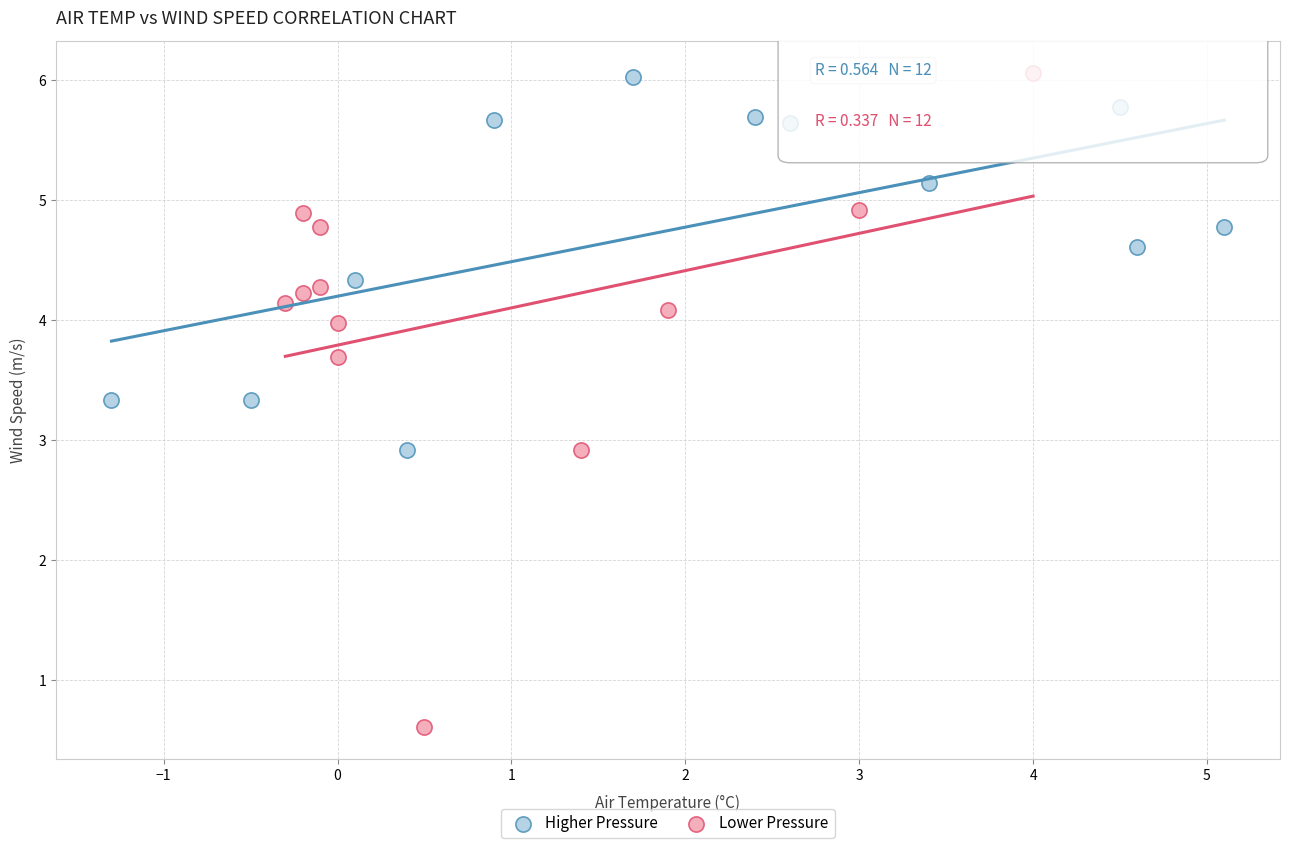

Which series contains the lowest Y value?

Lower Pressure